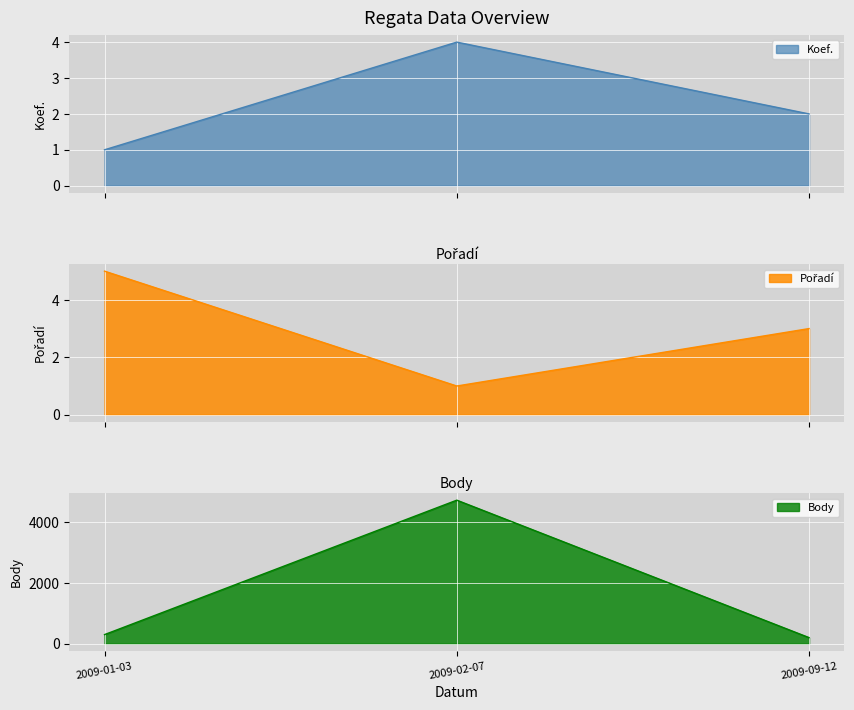

At which label does Koef. reach its minimum?

2009-01-03